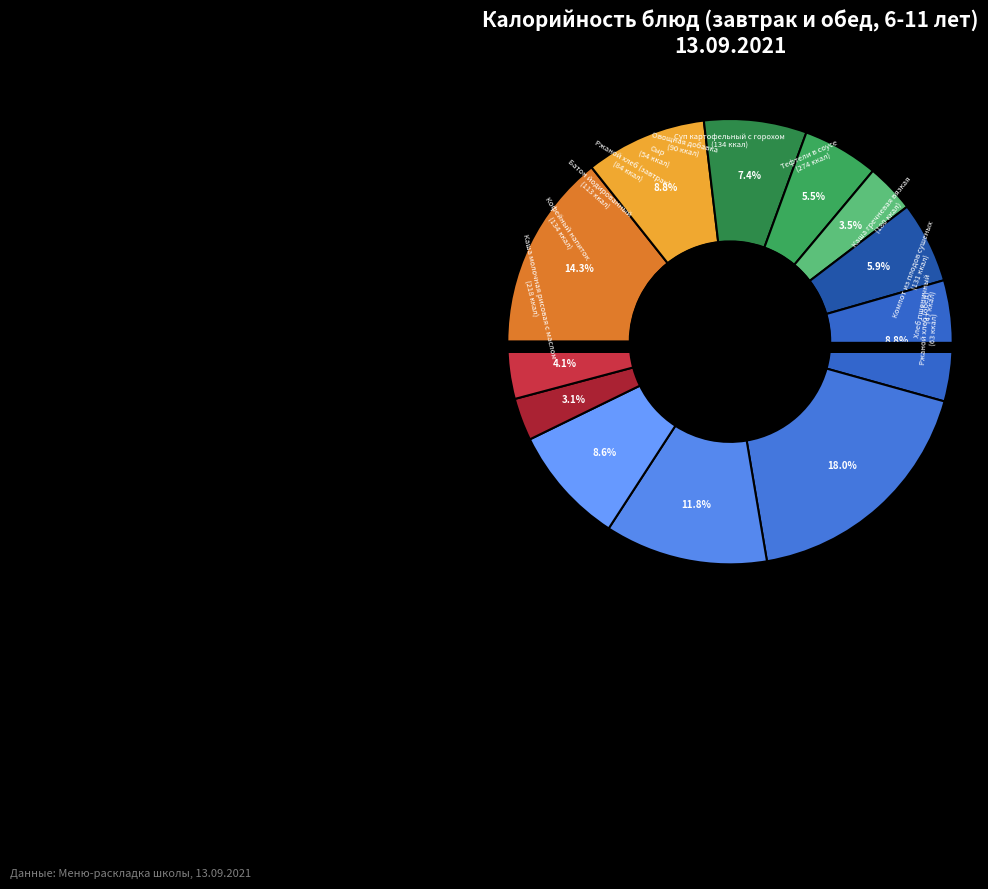

Is there any slice that represents more than half of the pie?

No